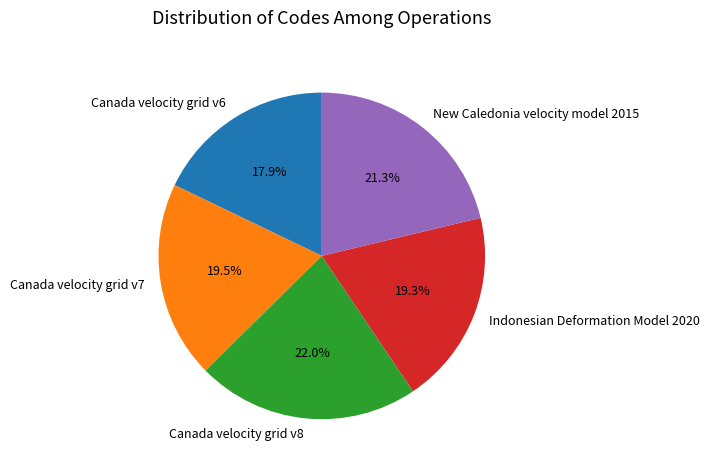

Is there a majority slice in this chart?

No